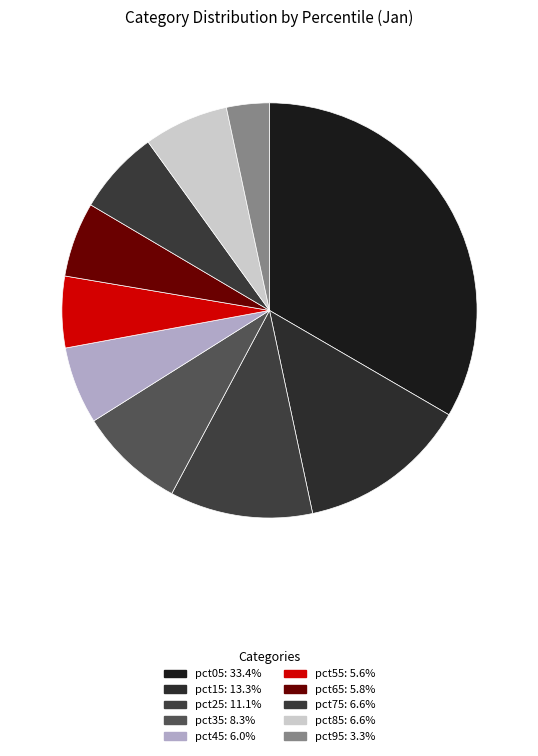

How many slices are in this pie chart?

10